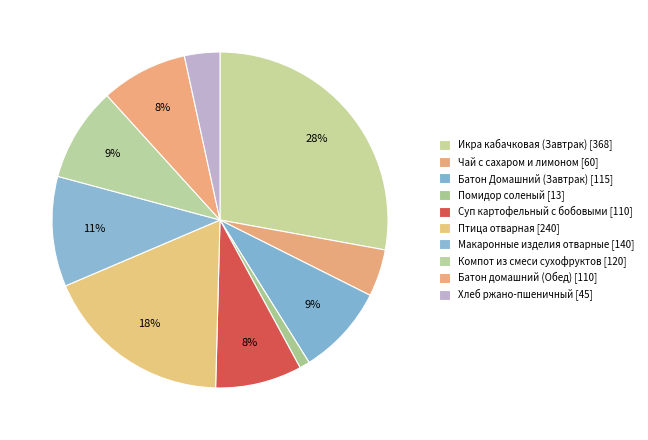

Is there a majority slice in this chart?

No